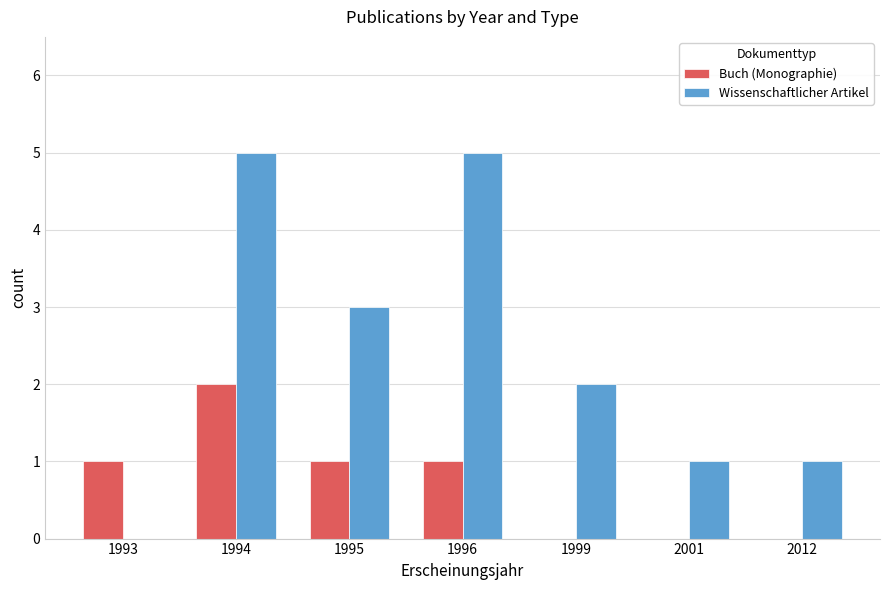

Where is Wissenschaftlicher Artikel nearest to the value 2?

1999